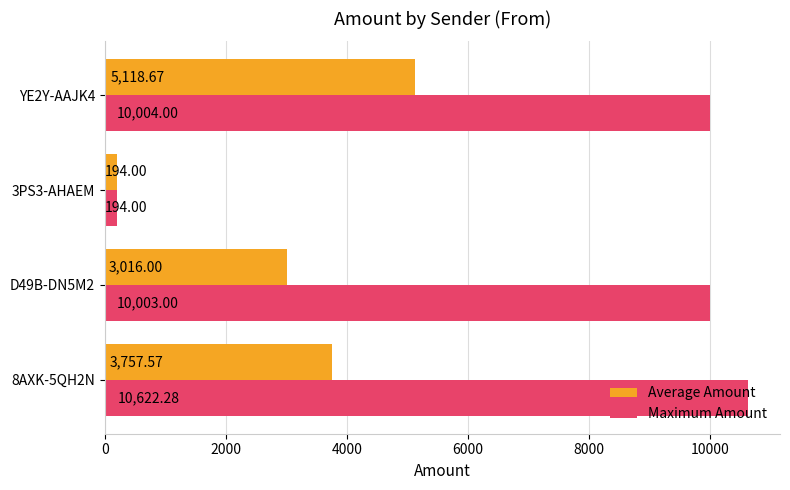

List the series in order of their overall mean, highest first.

Maximum Amount, Average Amount